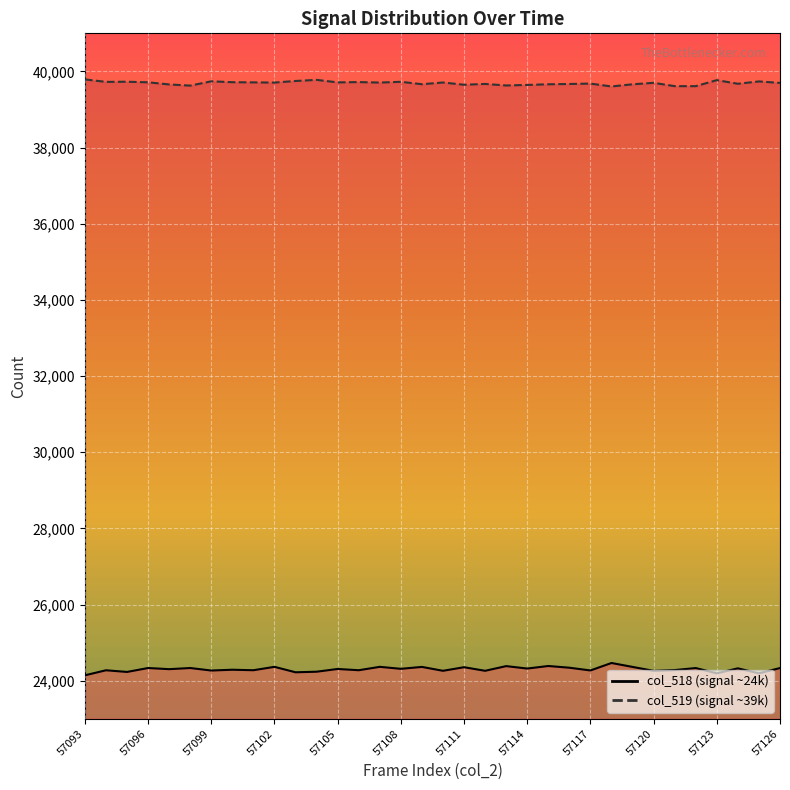

Reading left to right, extract all data points from this chart.

col_518: 24142	24275	24231	24334	24304	24334	24268	24289	24276	24365	24222	24237	24309	24276	24365	24313	24363	24261	24355	24261	24384	24320	24387	24342	24270	24466	24363	24260	24280	24333	24195	24325	24195	24333
col_519: 39790	39725	39729	39714	39658	39627	39740	39717	39712	39707	39749	39778	39712	39720	39707	39727	39664	39709	39650	39671	39631	39645	39662	39670	39680	39605	39662	39700	39613	39613	39771	39676	39737	39698